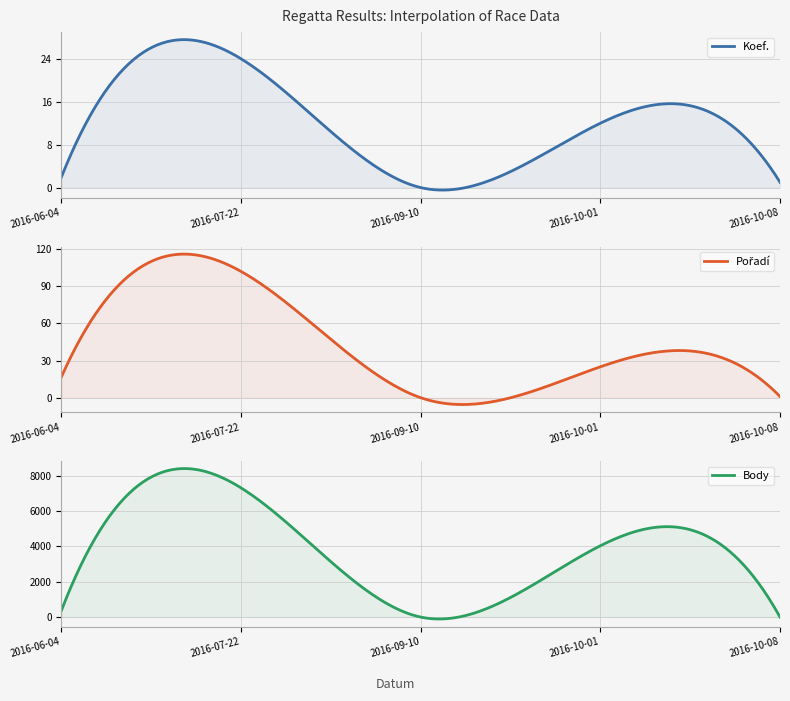

What is the greatest value displayed?

7310